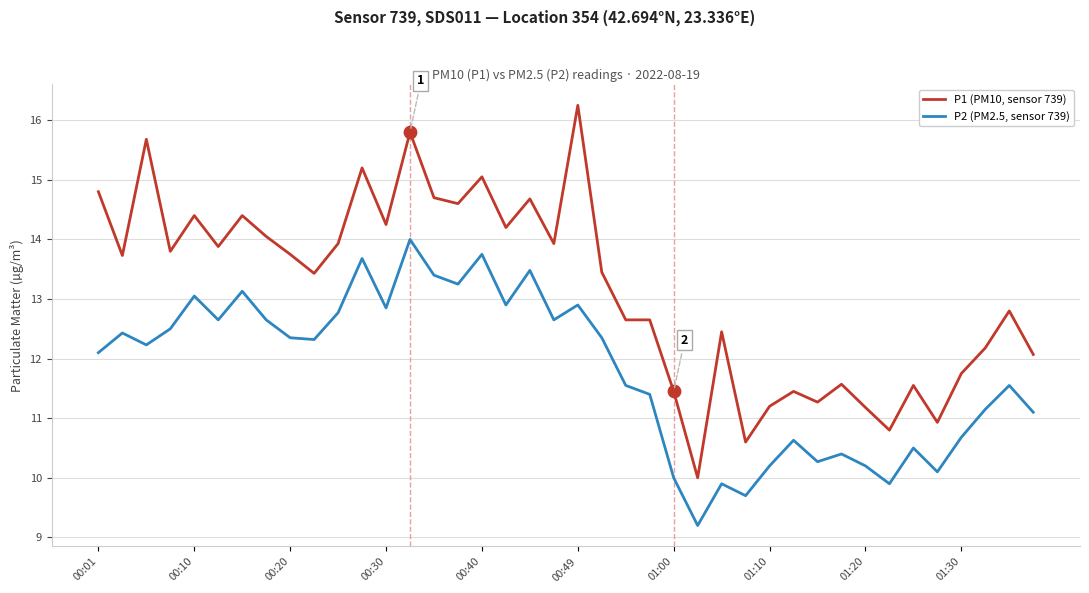

What is the smallest value displayed?

9.2